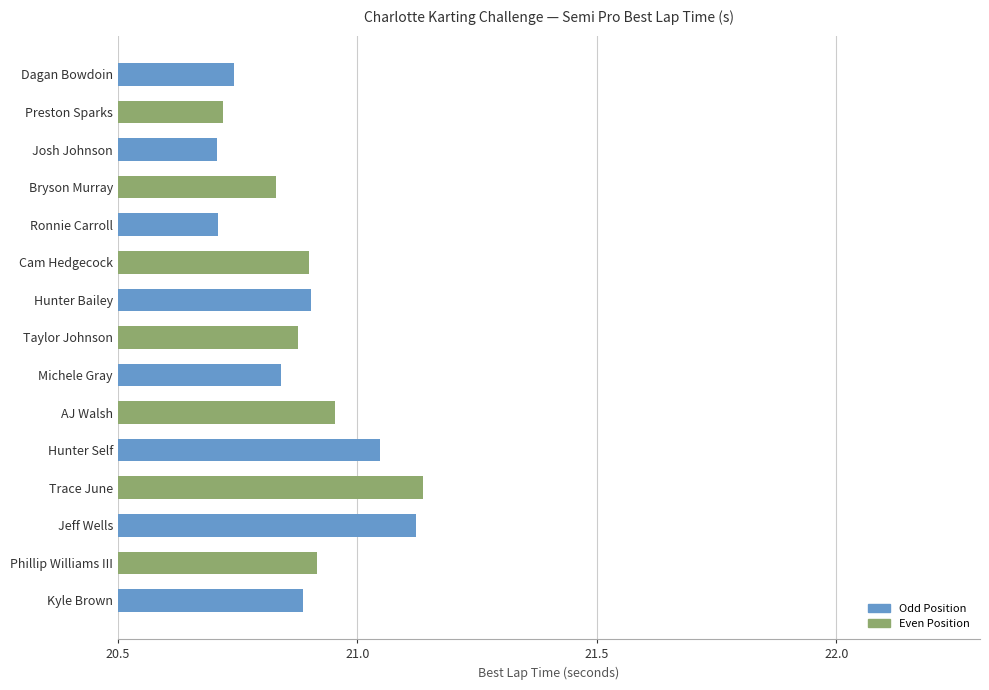

What is the ratio of the value at Preston Sparks to the value at Cam Hedgecock?

1.0